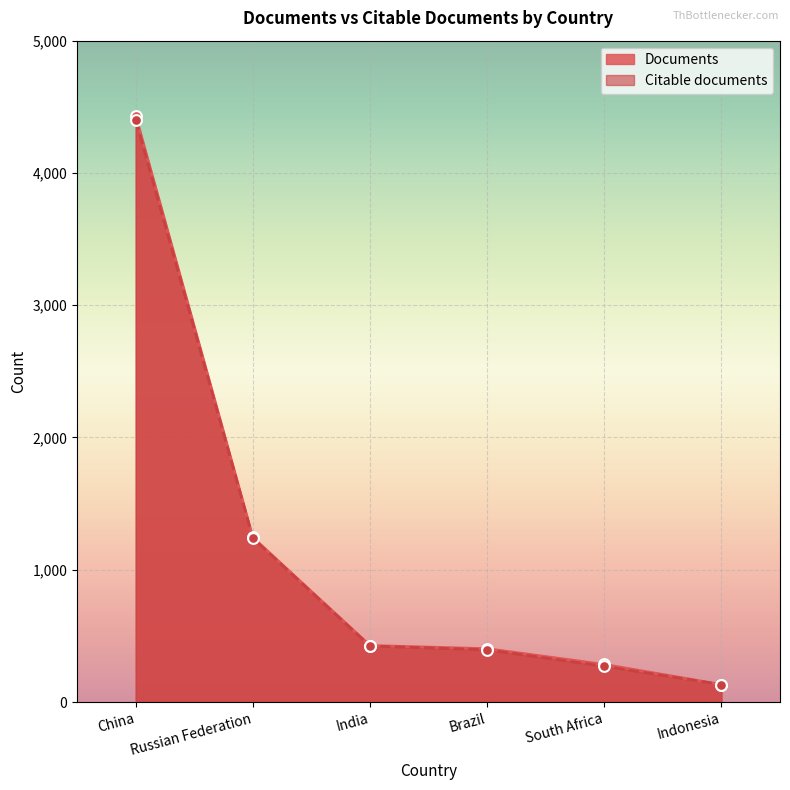

At how many categories does at least one series exceed 278?

5